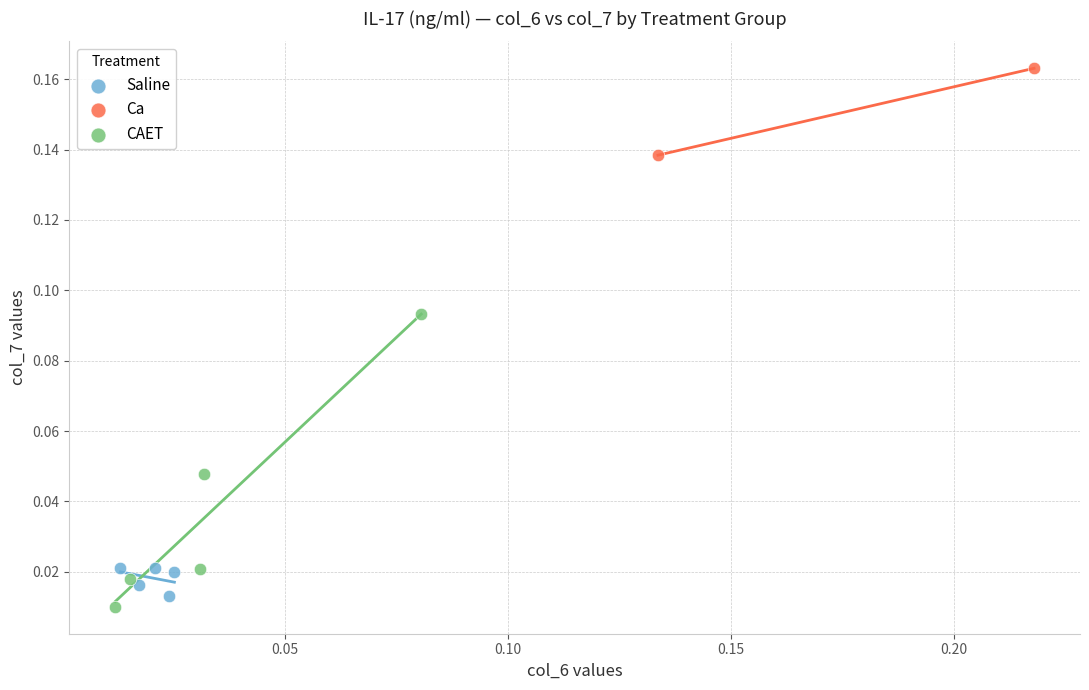

What are all the series names shown in the legend?

Saline, Ca, CAET